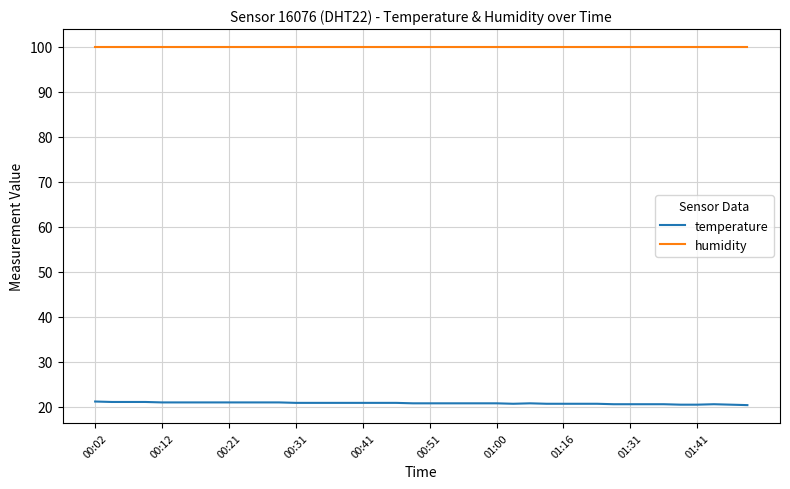

Count the number of categories in the chart.

40